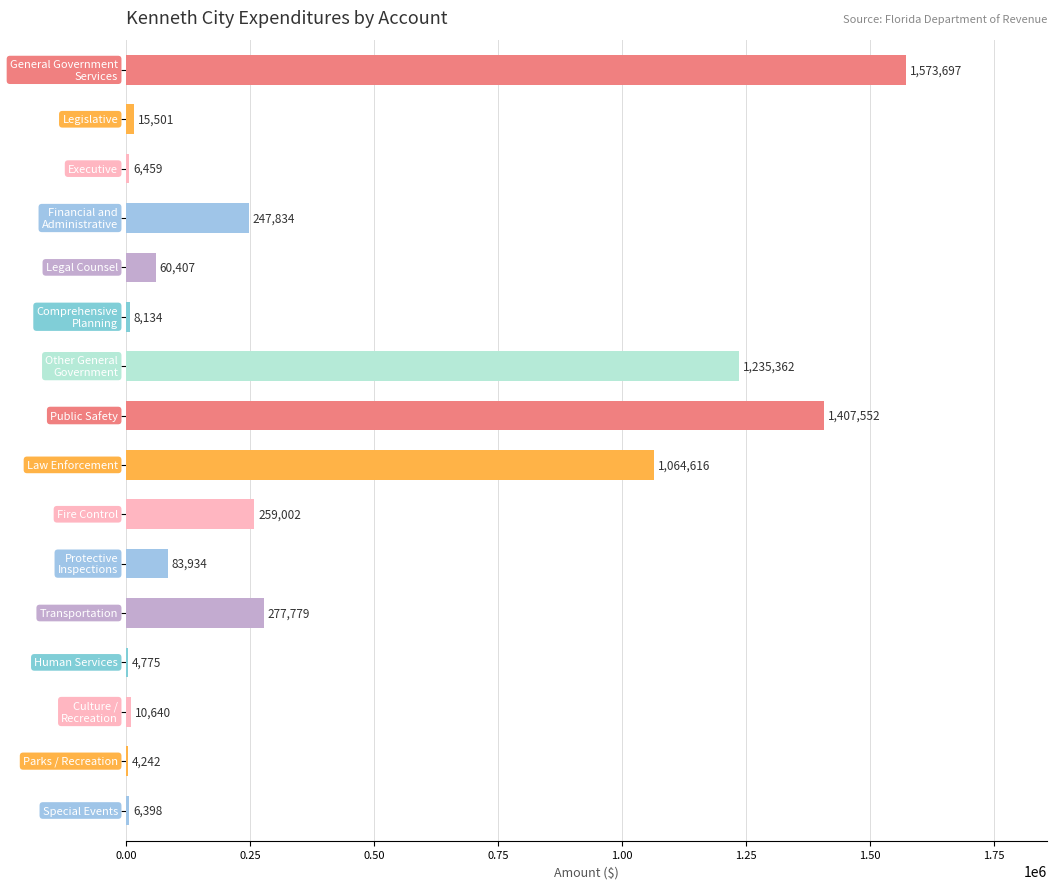

What is the greatest value displayed?

1573697